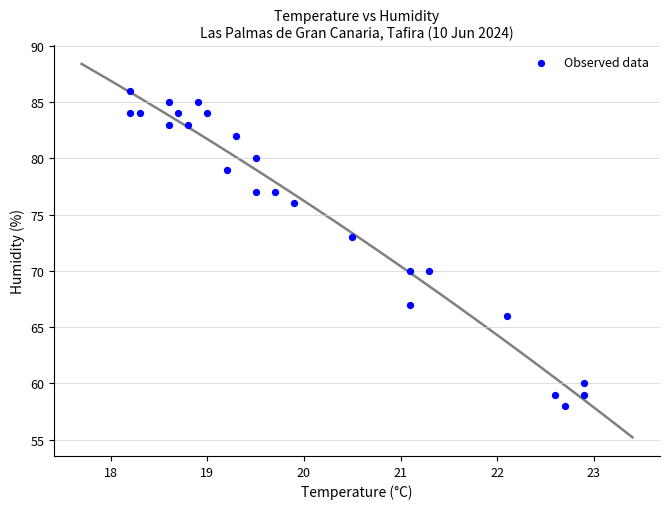

What Y value in the scatter plot is closest to 72?

73